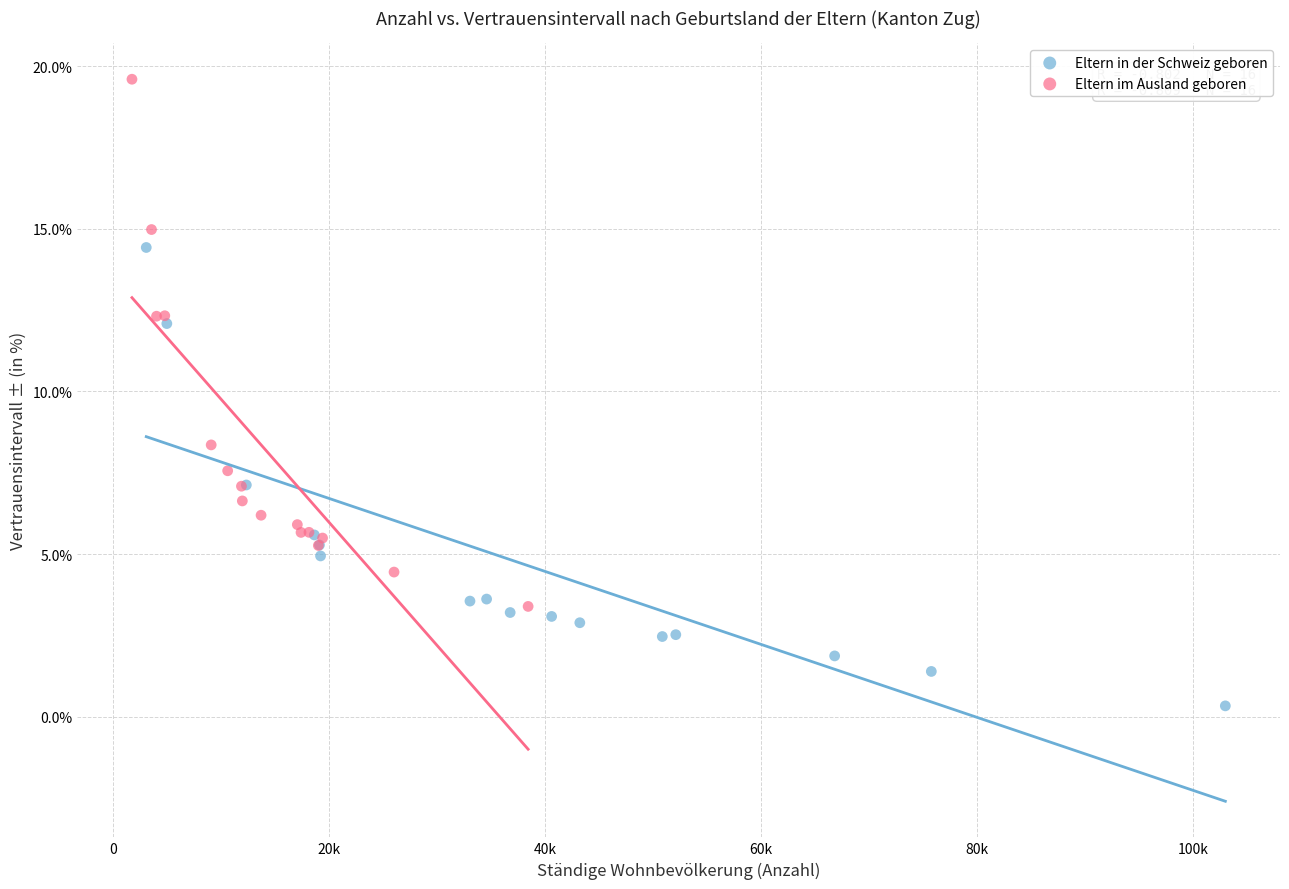

What are all the series names shown in the legend?

Eltern in der Schweiz geboren, Eltern im Ausland geboren